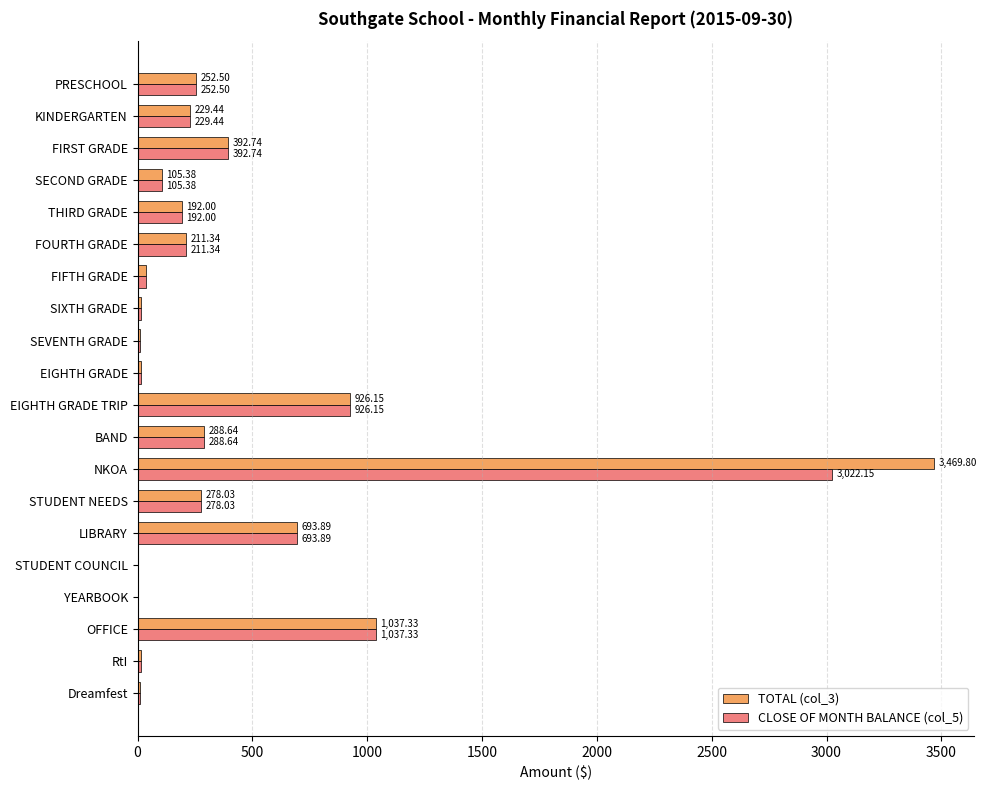

Which series has the largest total across all categories?

TOTAL (col_3)